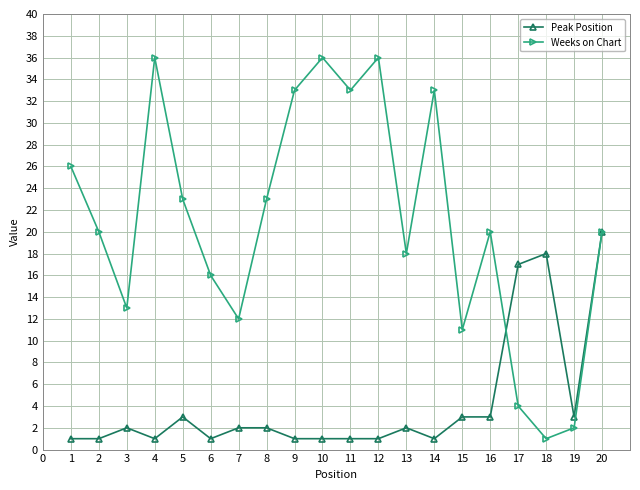

Which series has the largest range (max minus min)?

Weeks on Chart